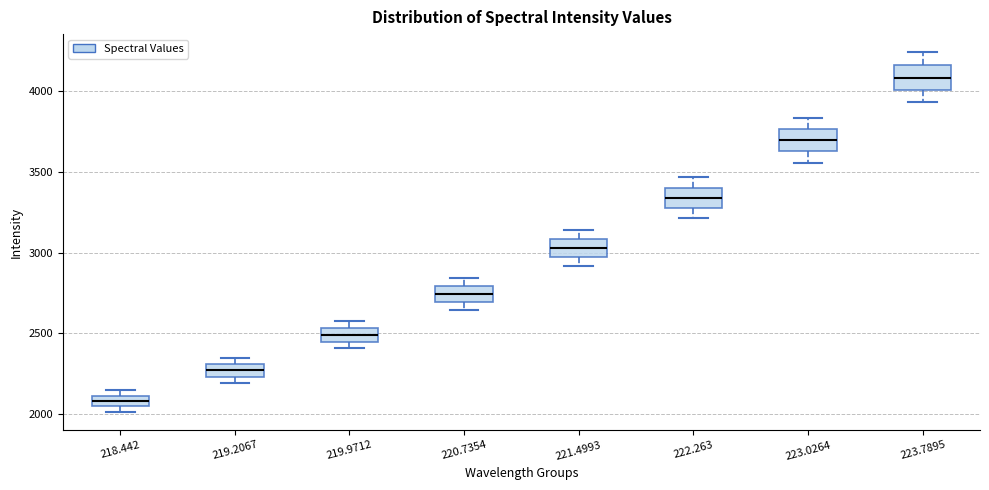

Where does the upper whisker of the box at x = 220.7354 end on the y-axis? The values are not printed on the chart, so give them approximately, as read against the axis.

2850